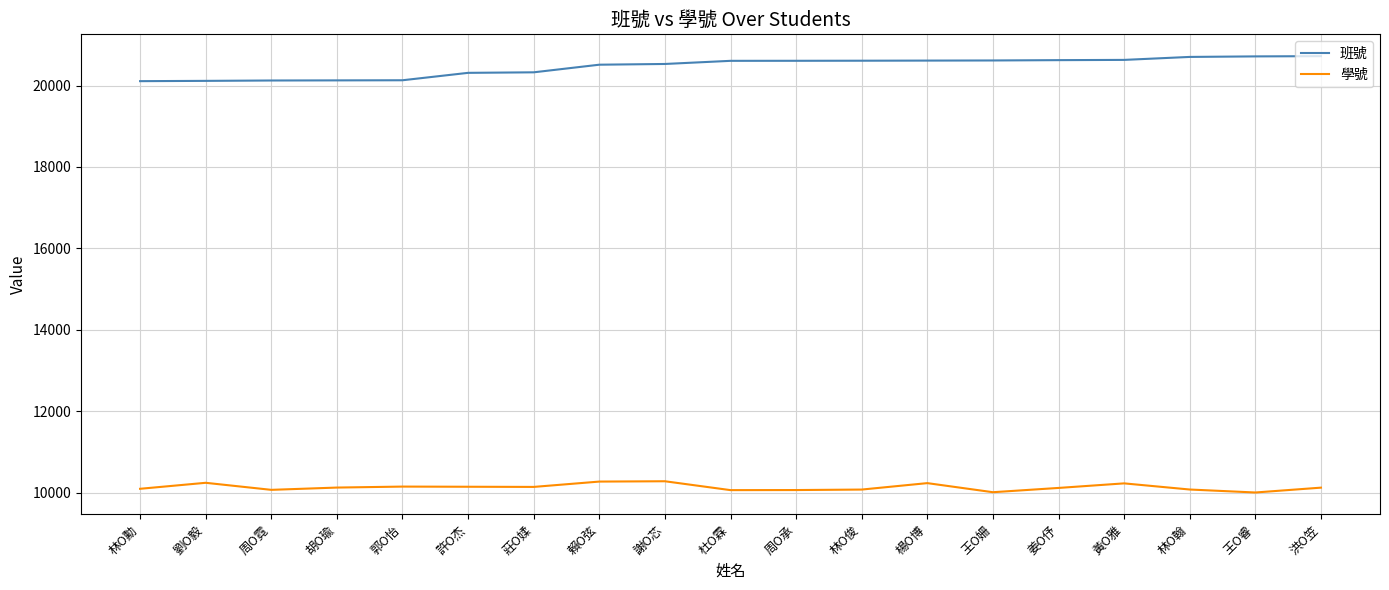

What is the lowest value of the 班號 series?

20108